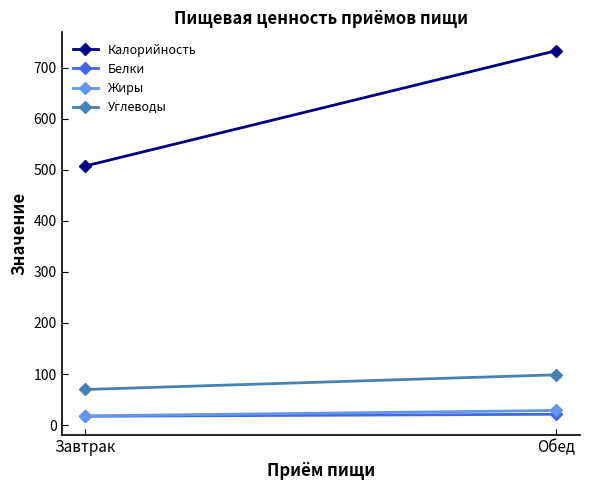

How many lines are shown in the chart?

4